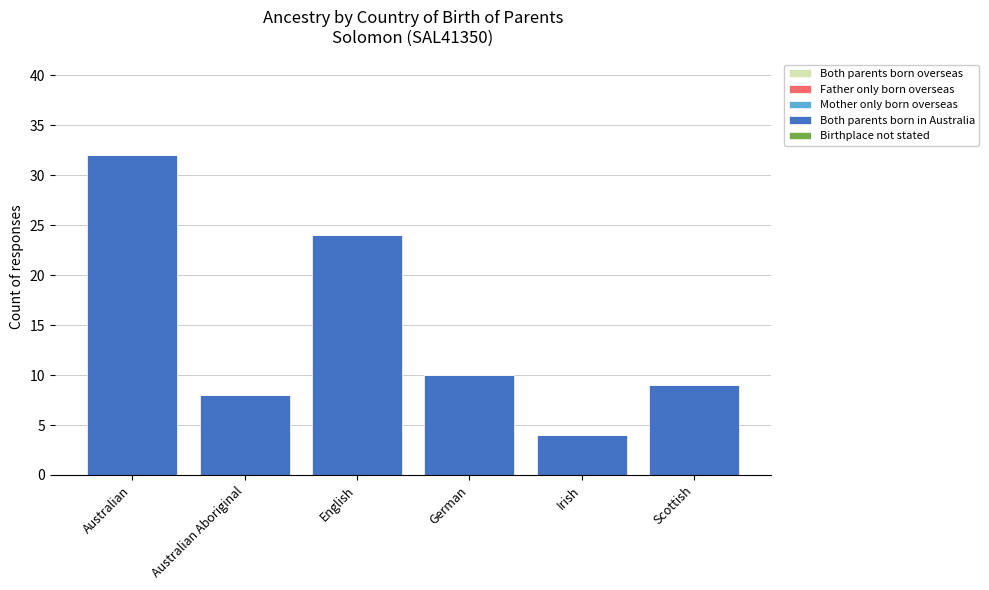

What is the label of the 6th bar from the right?

Australian